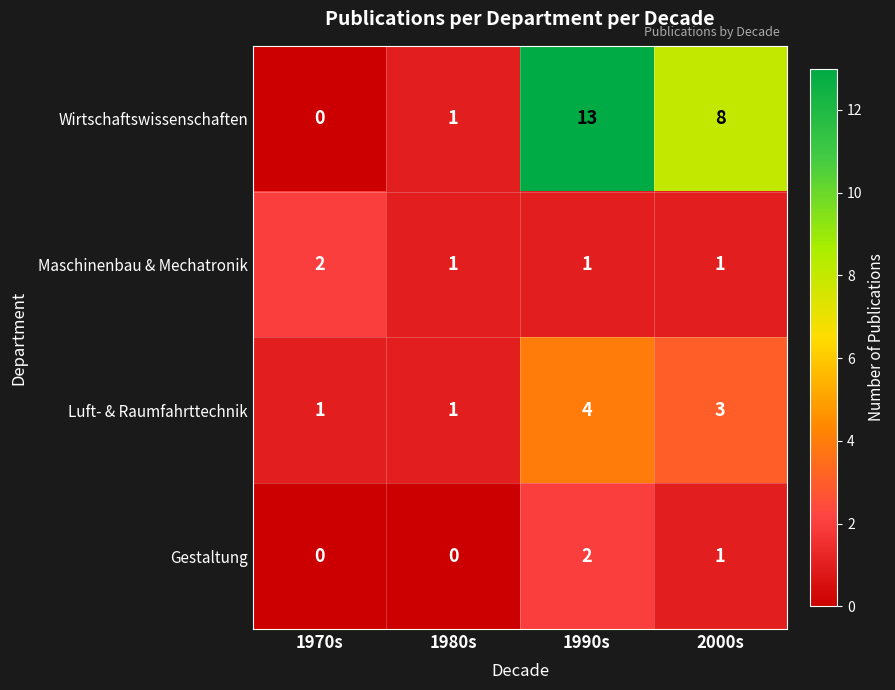

Reading right to left, transcribe all the data shown in this chart.

Wirtschaftswissenschaften: 2000s=8	1990s=13	1980s=1	1970s=0
Maschinenbau & Mechatronik: 2000s=1	1990s=1	1980s=1	1970s=2
Luft- & Raumfahrttechnik: 2000s=3	1990s=4	1980s=1	1970s=1
Gestaltung: 2000s=1	1990s=2	1980s=0	1970s=0